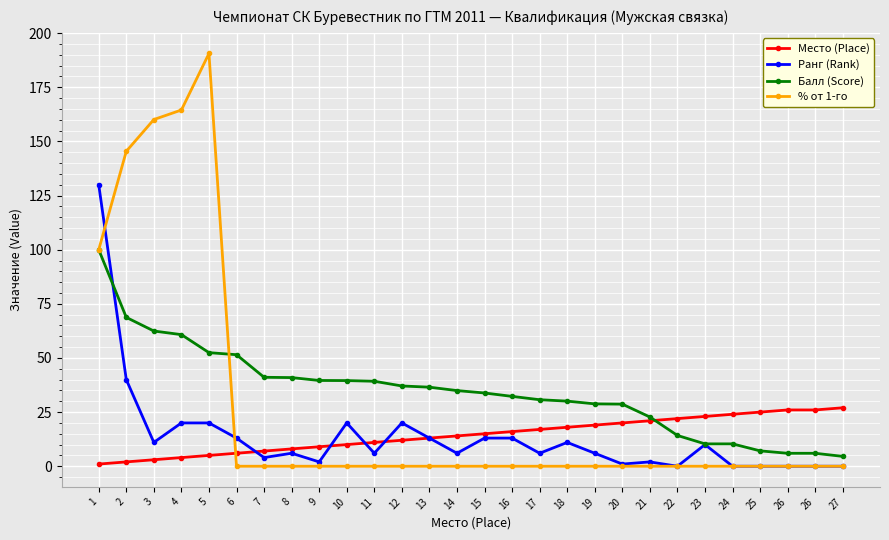

Count the number of categories in the chart.

28